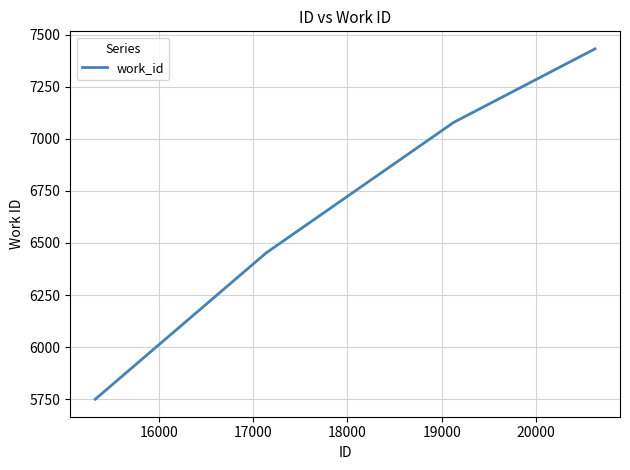

What is the sum of all values?

40250